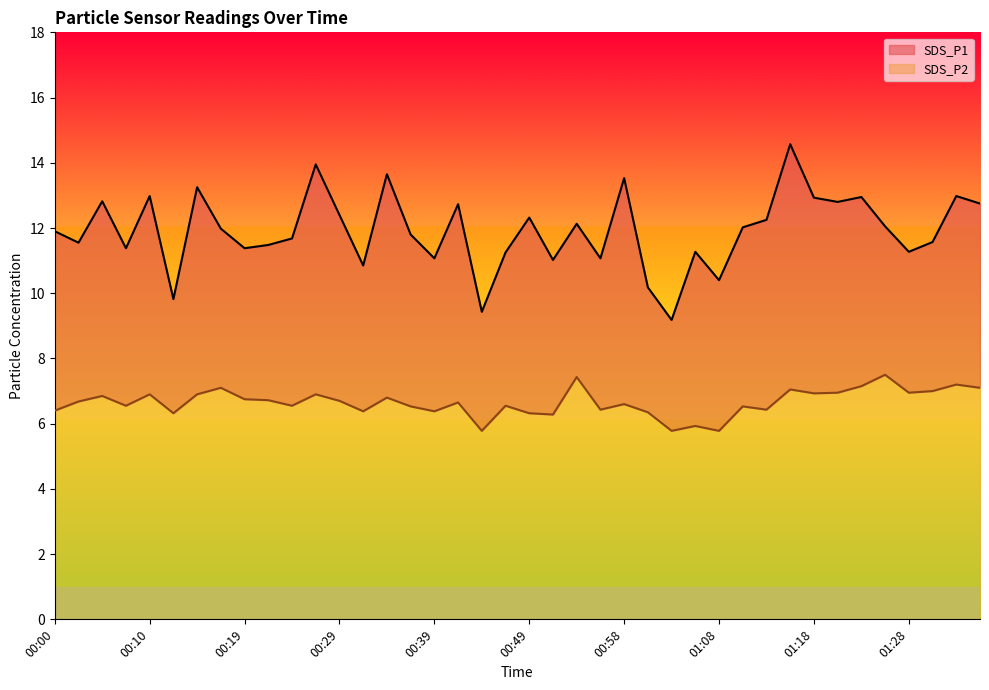

How many values in the SDS_P1 series are below 11?

6